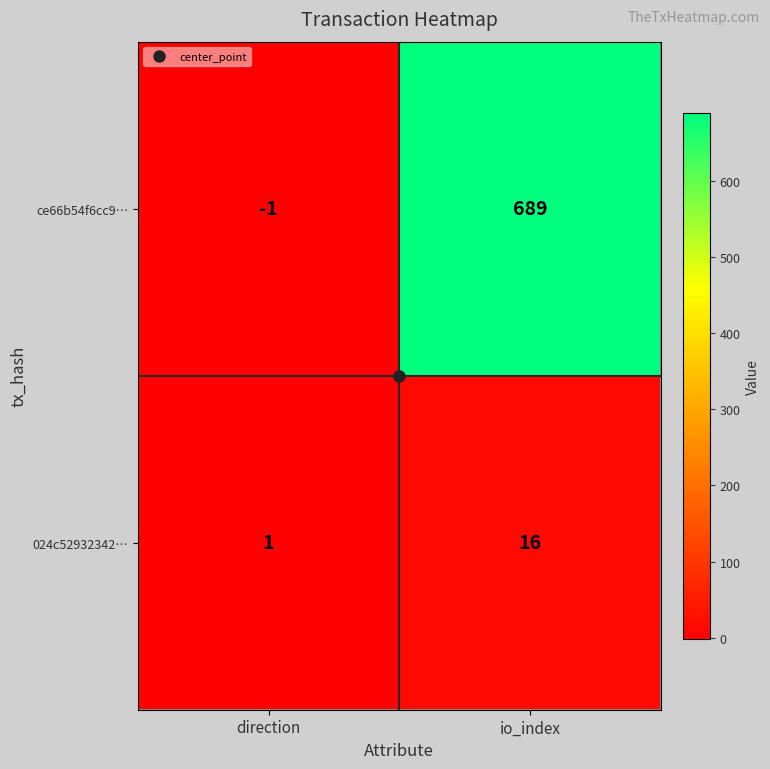

The value of ce66b54f6cc9… at direction is -1. True or false?

True